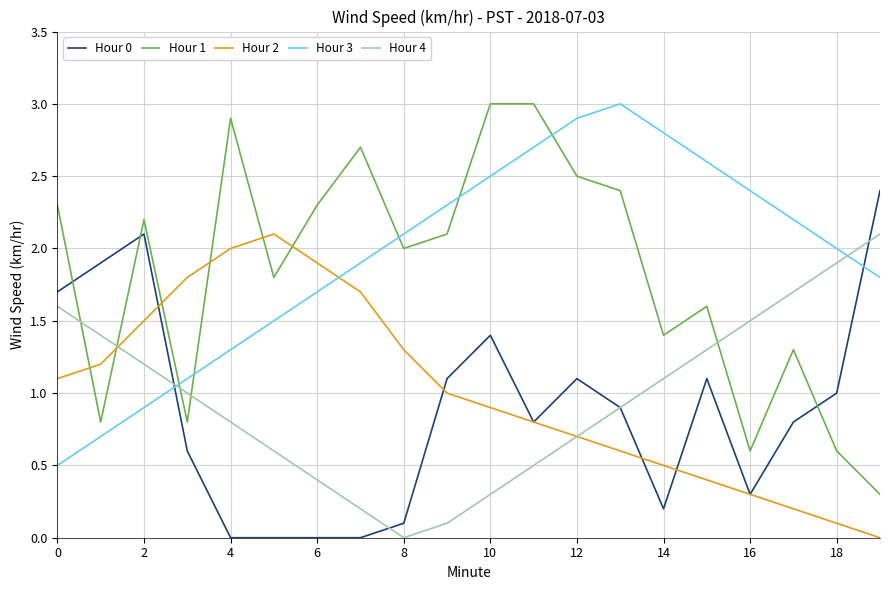

True or false: Hour 4 and Hour 3 cross at least once.

True